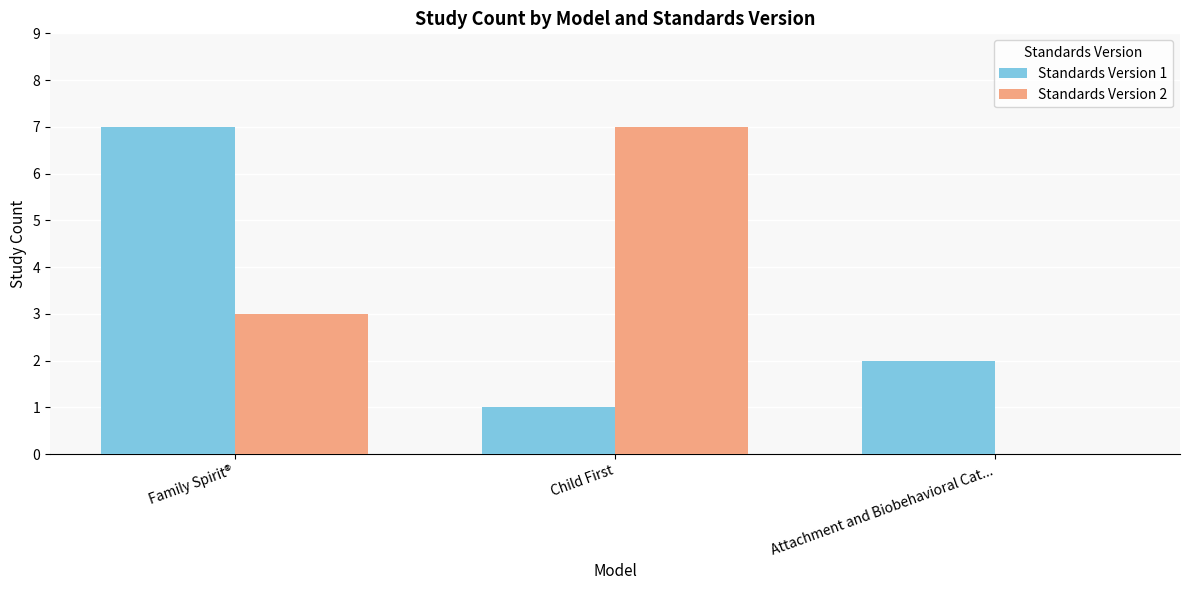

What is the difference between the Standards Version 1 values at Child First and Attachment and Biobehavioral Cat...?

1